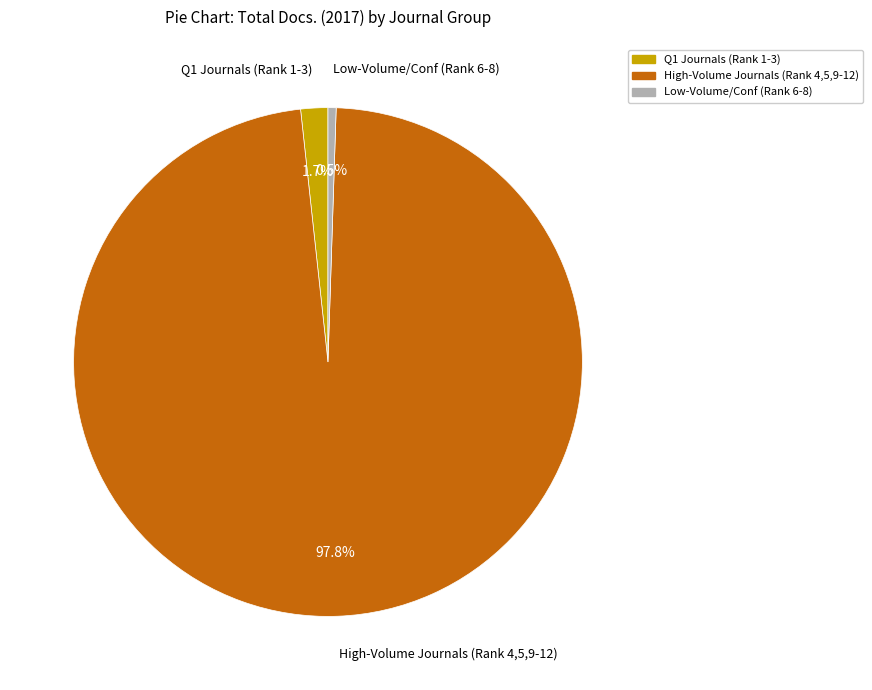

Count the number of slices in the pie.

3